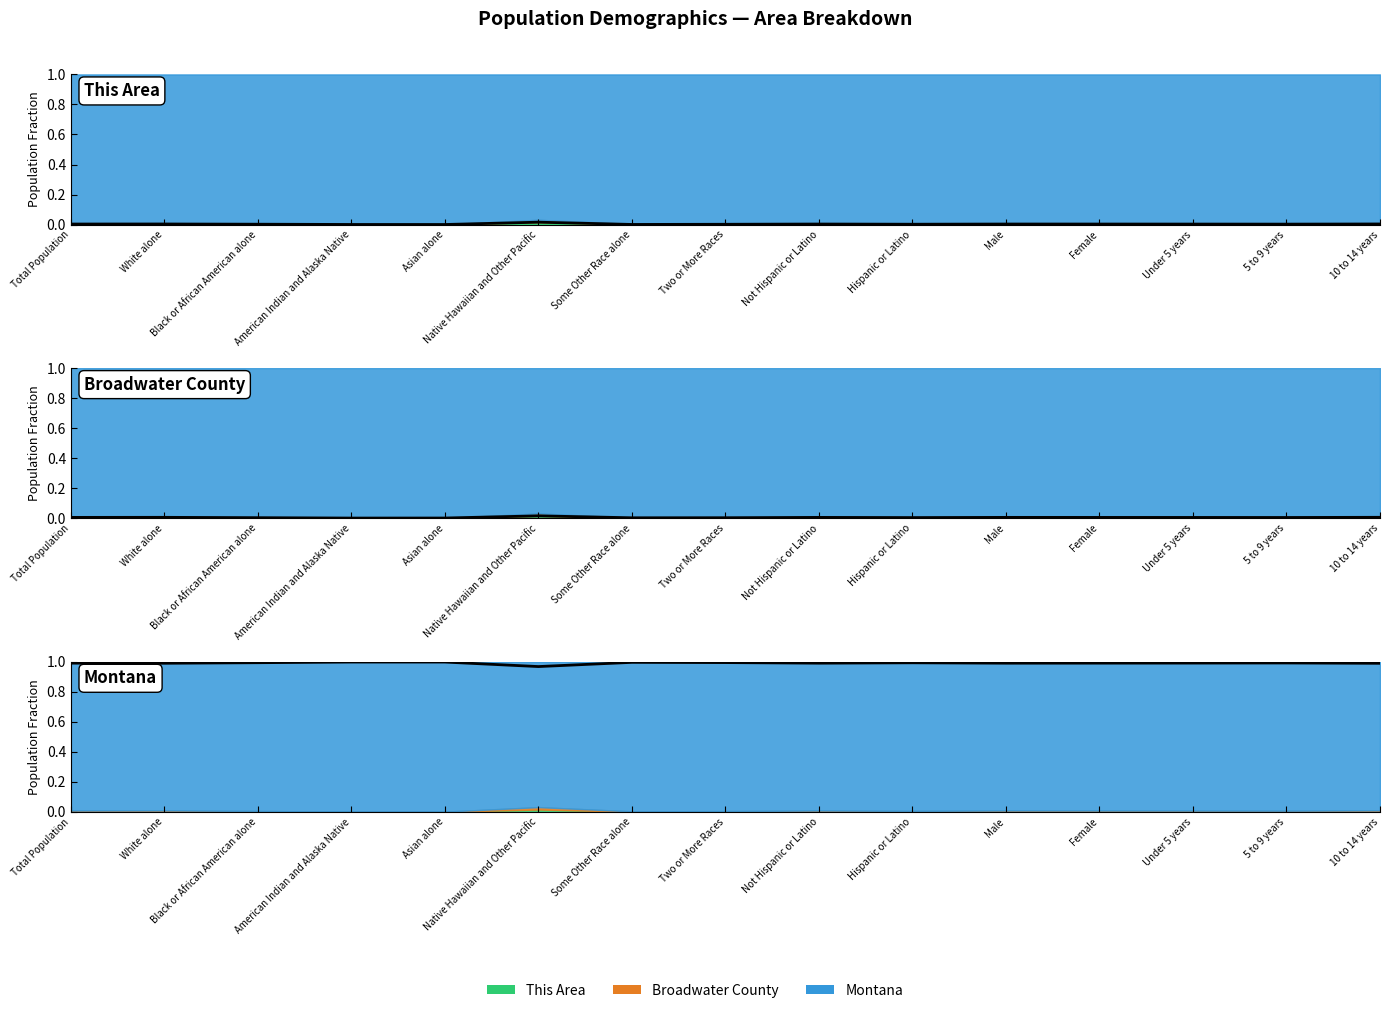

What is the sum of all This Area fraction values?

0.1